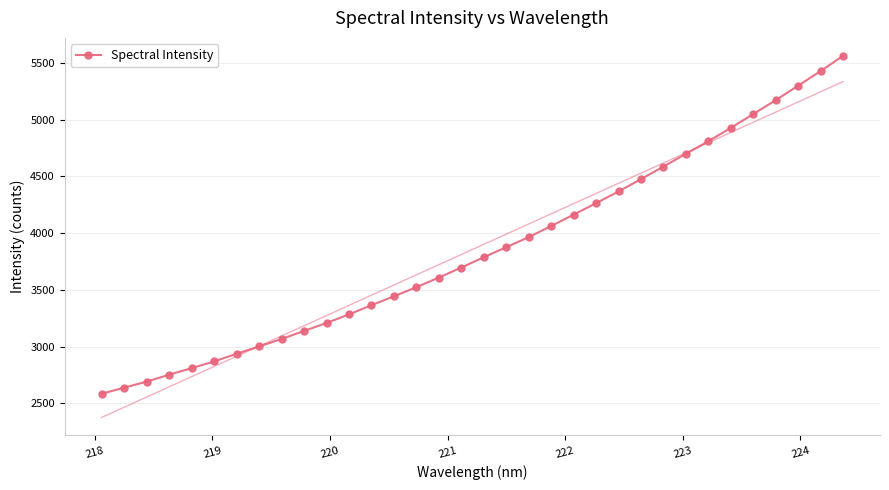

What is the highest value of the Spectral Intensity series?

5561.8